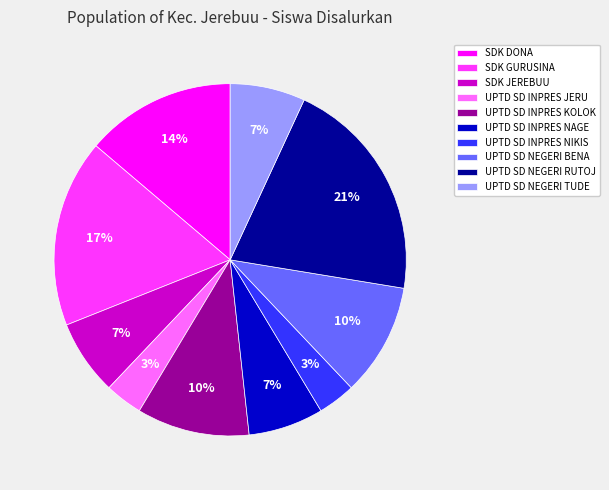

Does UPTD SD INPRES JERU account for over 50% of the chart?

No